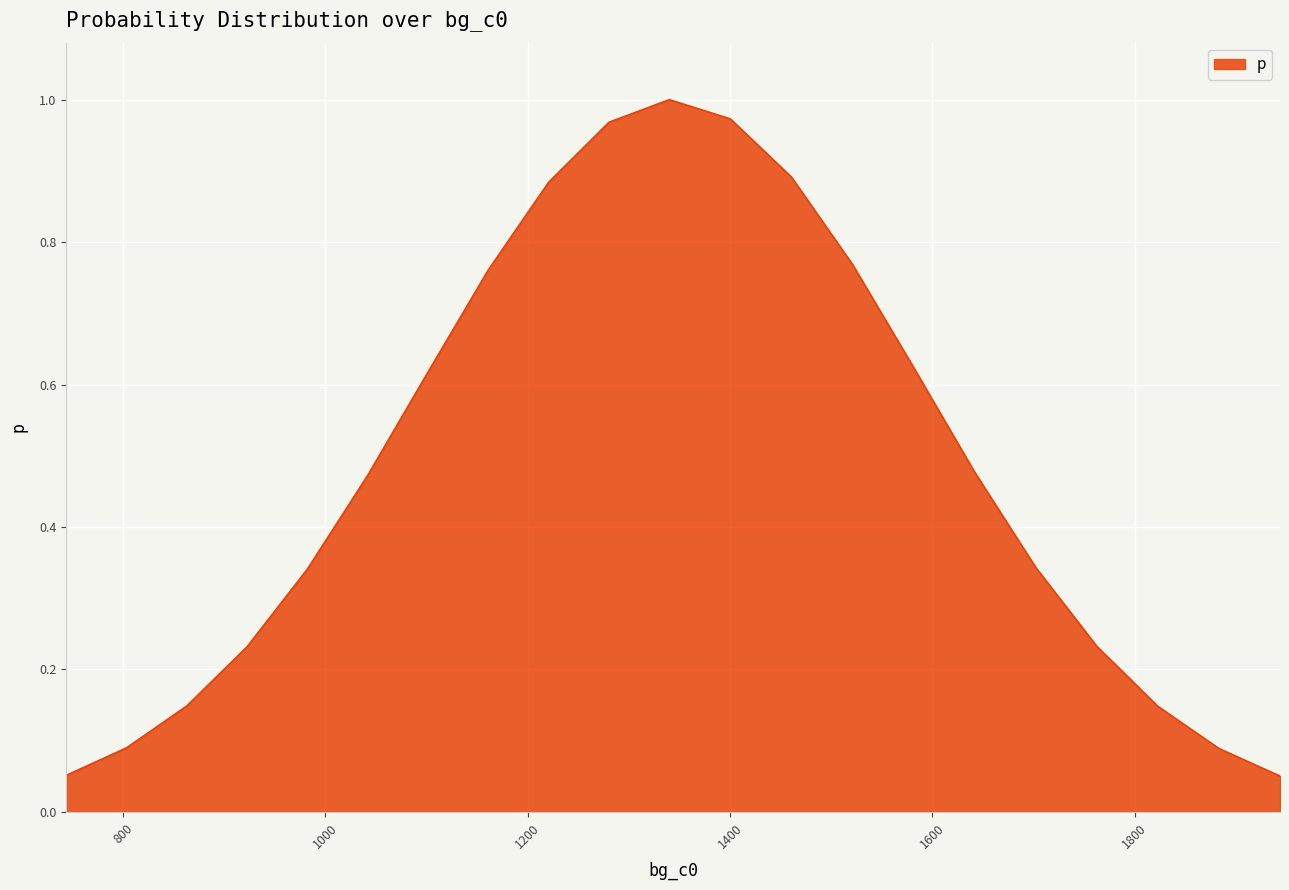

Does the chart have visible grid lines?

Yes